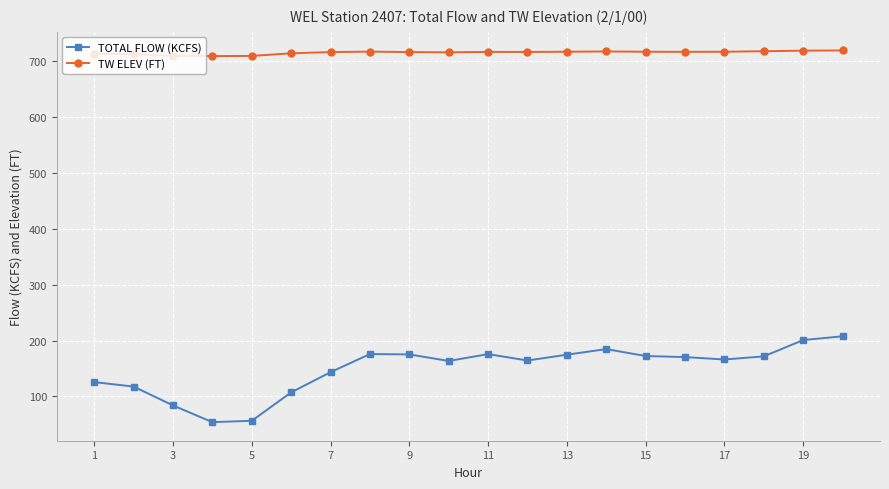

At how many categories does at least one series exceed 499?

20